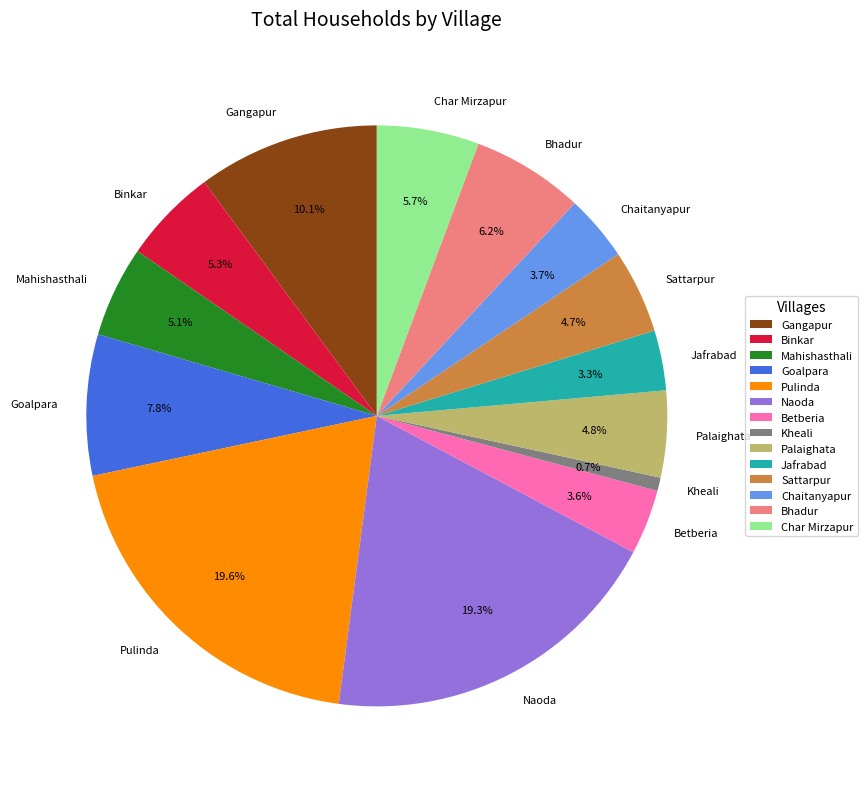

Do Char Mirzapur and Betberia together represent more than half of the pie?

No